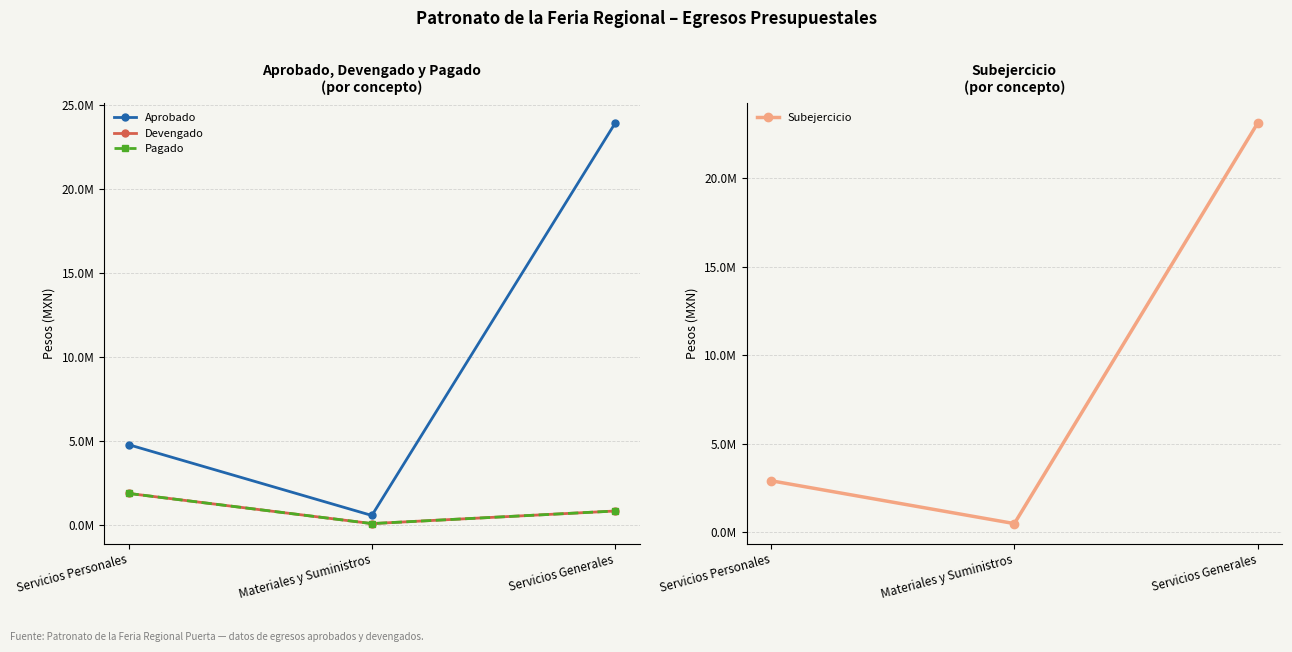

Is the value of Aprobado at Materiales y Suministros greater than the value of Devengado at Servicios Personales?

No